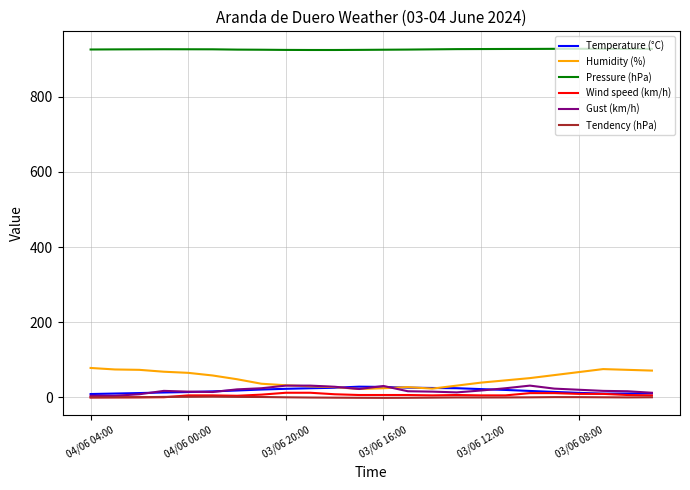

What is the highest value of the Humidity (%) series?

78.0